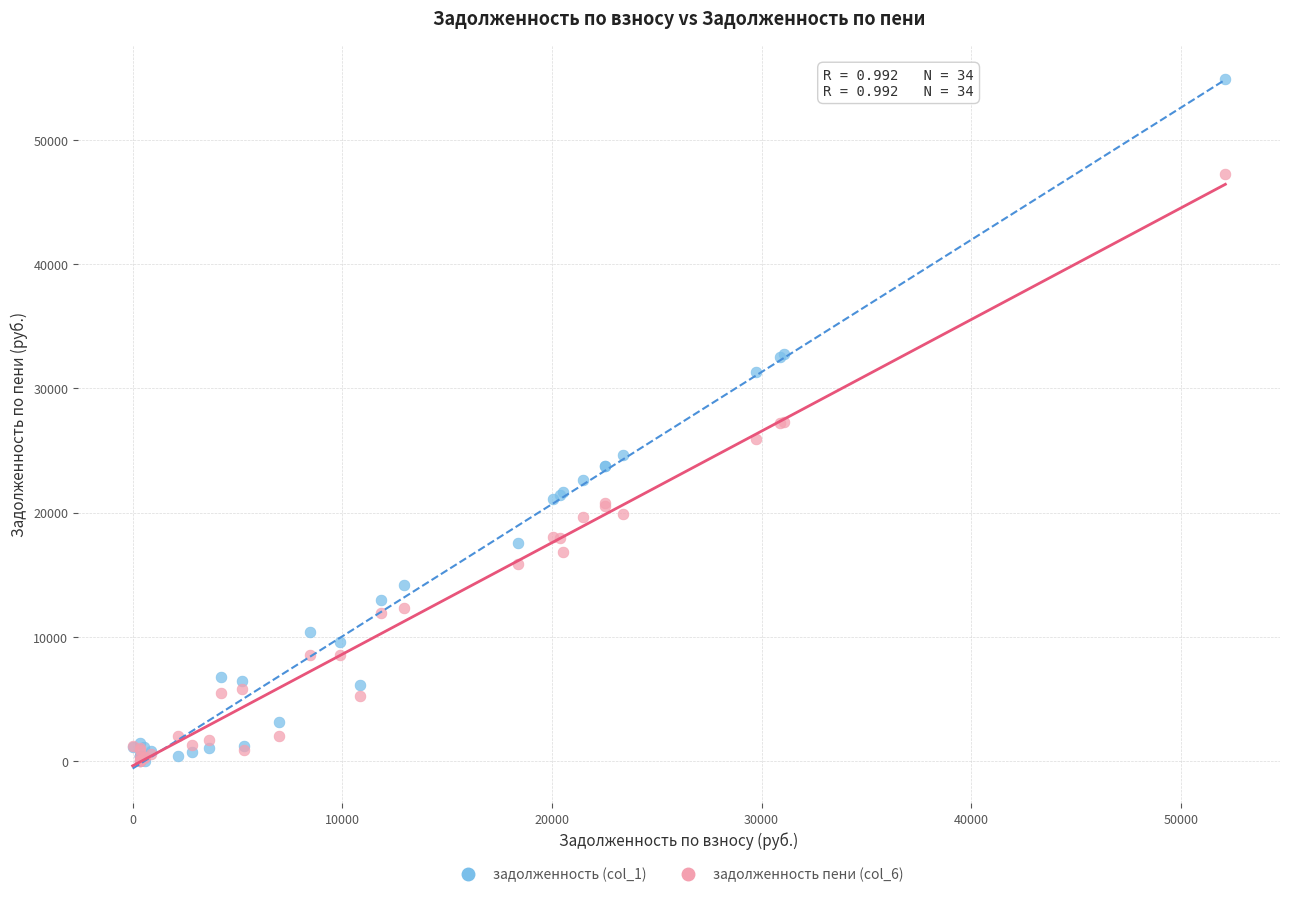

Which series has the widest spread of Y values?

задолженность (col_1)